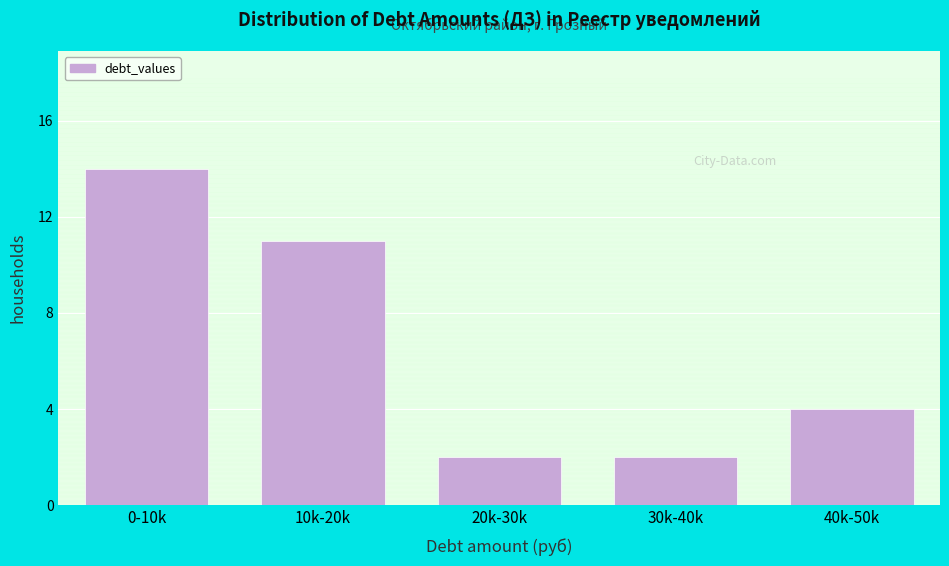

Reading left to right, list all the values displayed in this chart.

14	11	2	2	4